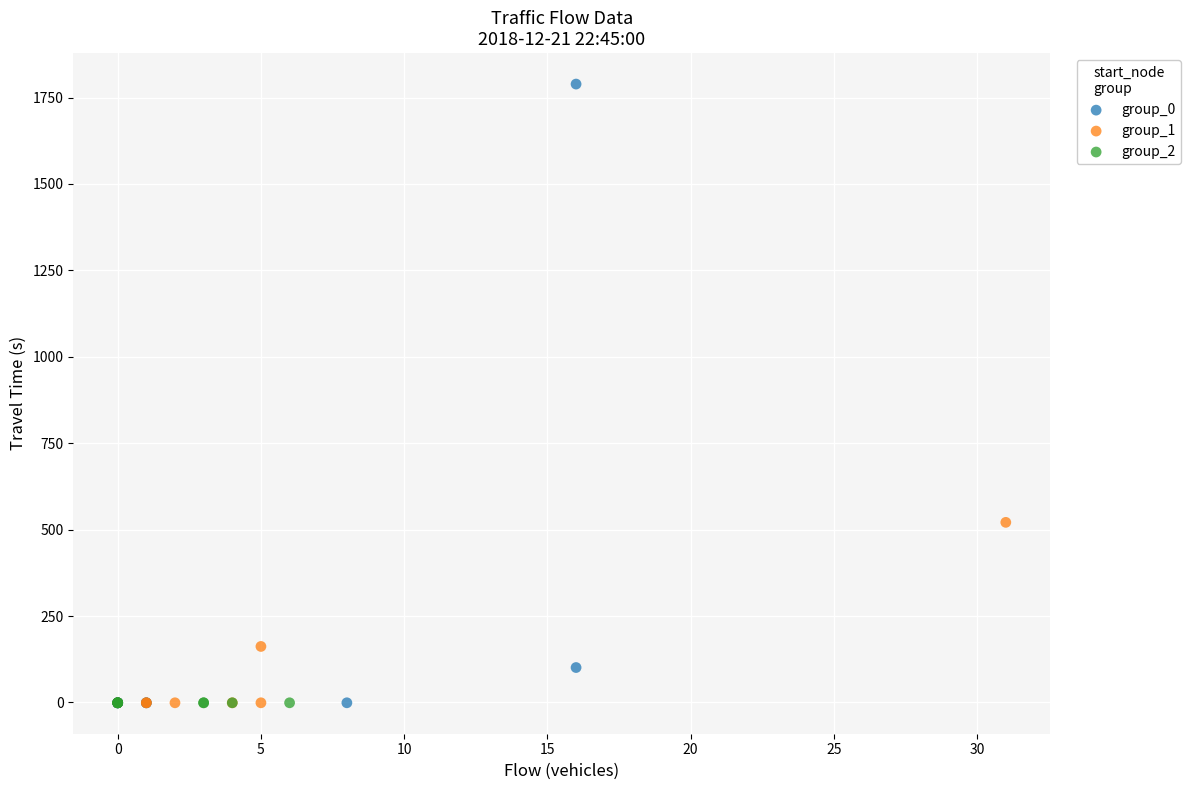

Which series contains the highest Y value?

group_0